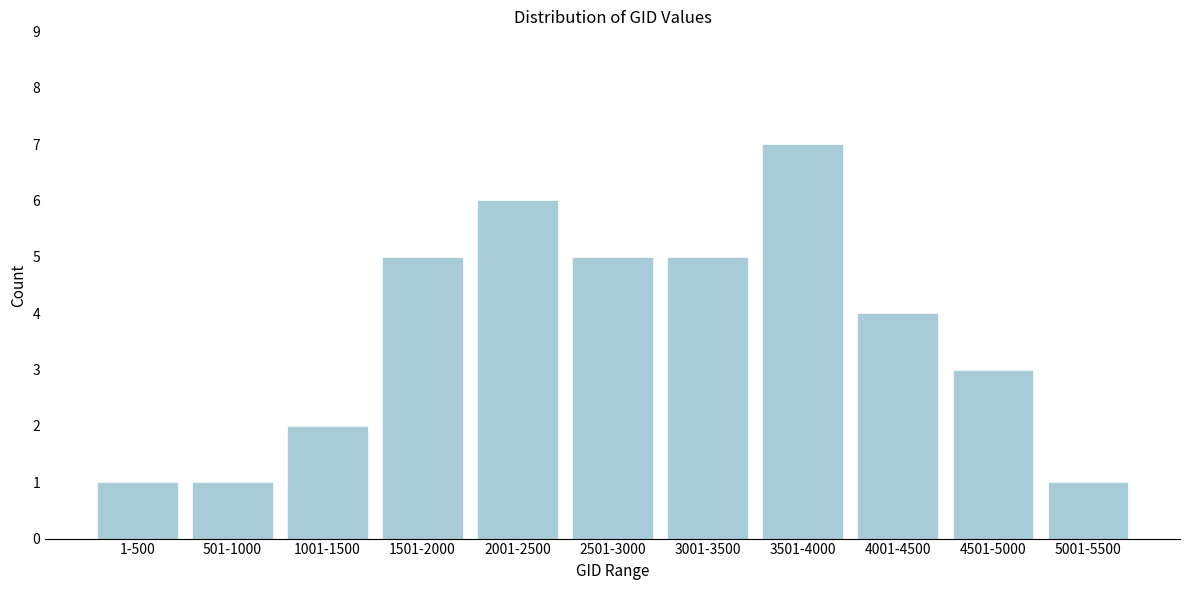

Reading left to right, extract all data points from this chart.

1	1	2	5	6	5	5	7	4	3	1